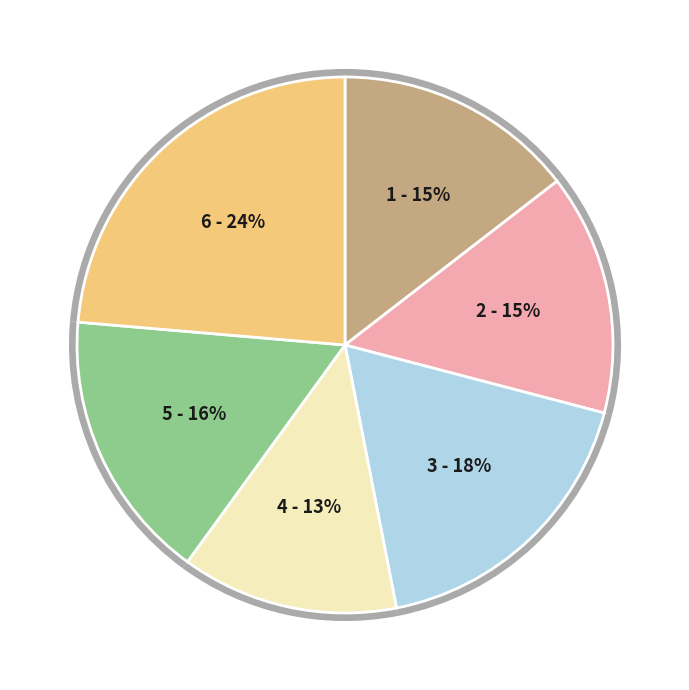

True or false: Day 18 accounts for 1% of the total.

False